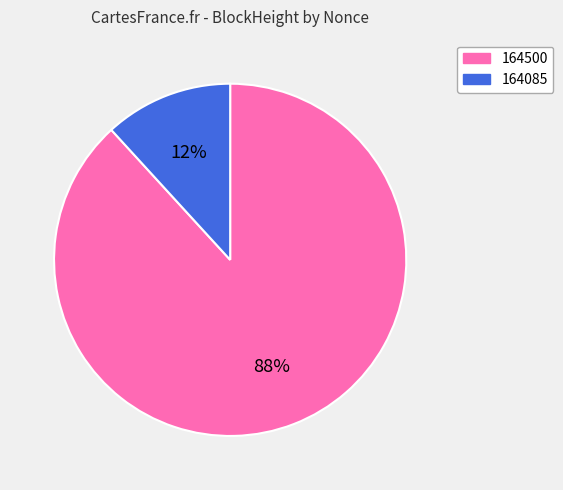

Which category accounts for the majority?

164500